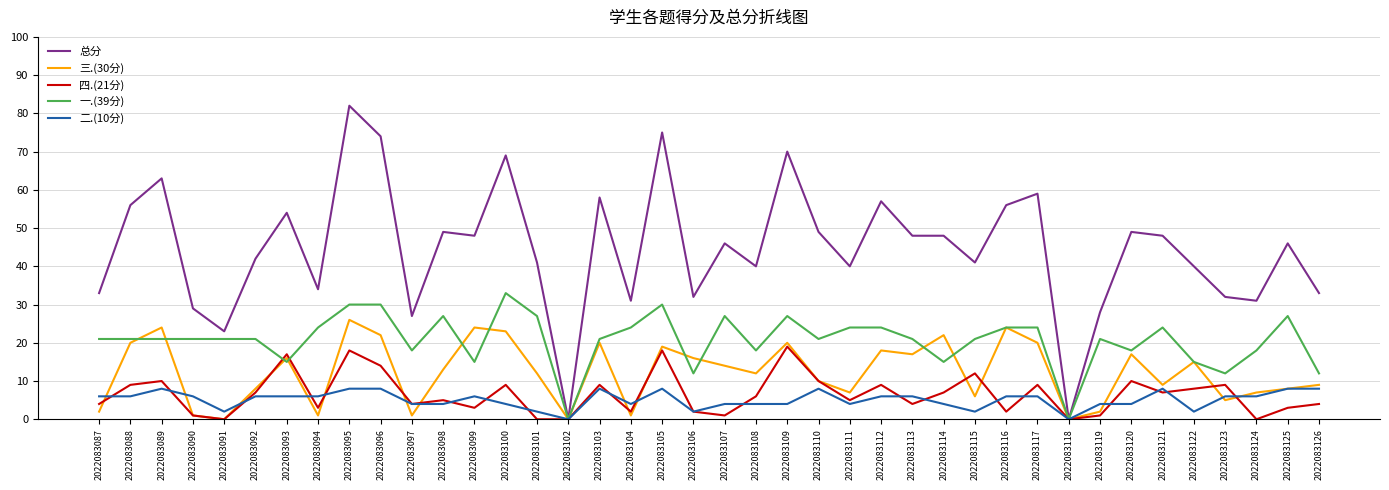

Rank the series by their maximum value, from highest to lowest.

总分, 一.(39分), 三.(30分), 四.(21分), 二.(10分)